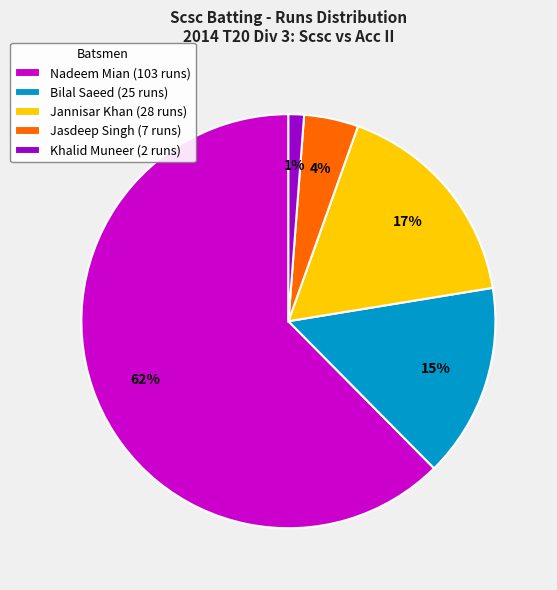

Rank the categories by value from highest to lowest.

Nadeem Mian (103 runs), Jannisar Khan (28 runs), Bilal Saeed (25 runs), Jasdeep Singh (7 runs), Khalid Muneer (2 runs)